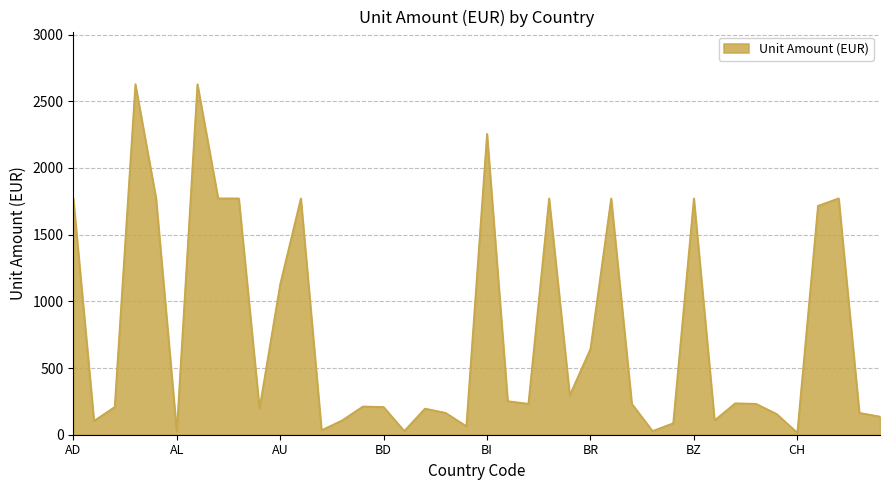

What is the difference between the maximum and minimum values?

2613